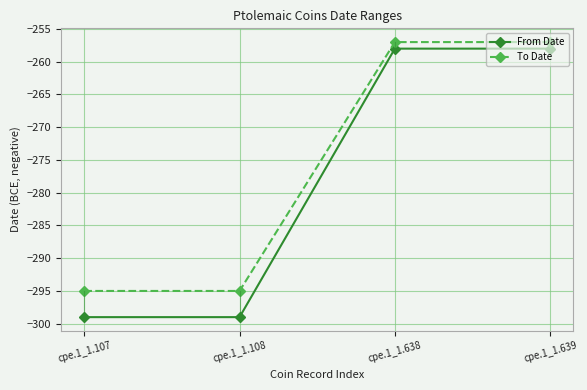

What are all the series names shown in the legend?

From Date, To Date